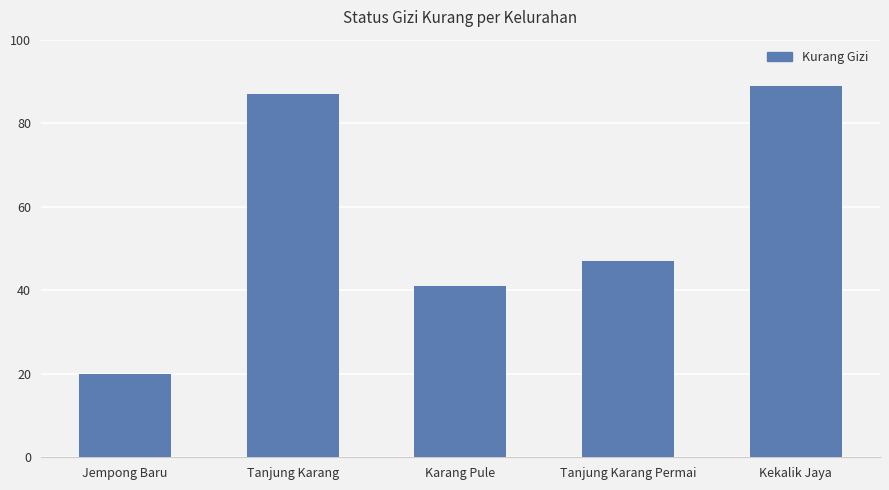

Reading right to left, what are all the values shown in this chart?

Kekalik Jaya=89	Tanjung Karang Permai=47	Karang Pule=41	Tanjung Karang=87	Jempong Baru=20